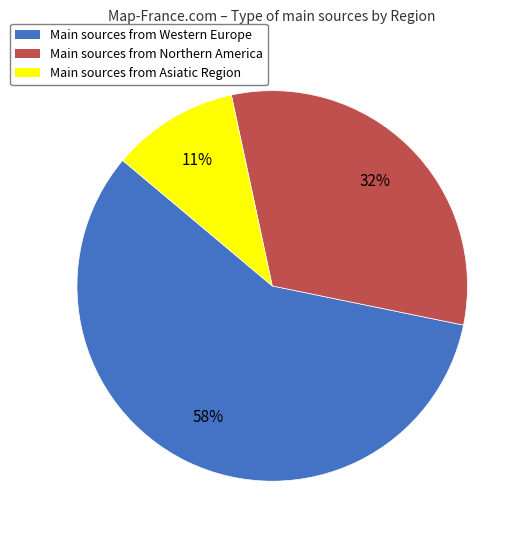

To the nearest percent, what is the difference between the largest and smallest slice percentages?

47%